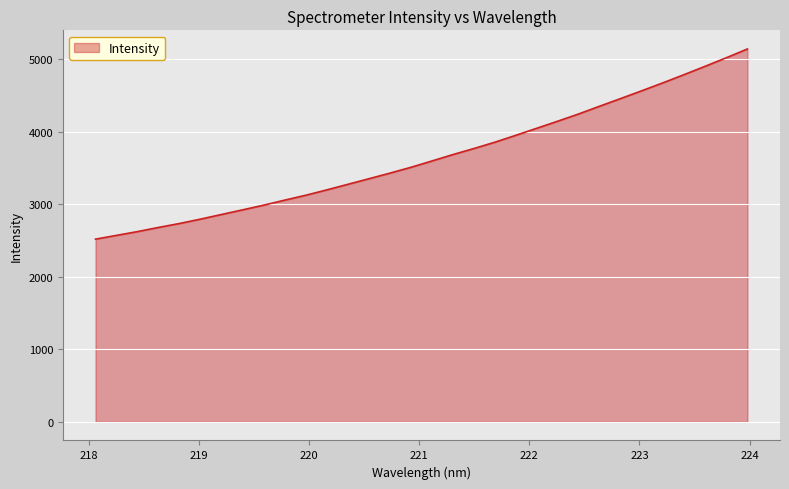

What is the difference between the maximum and minimum values?

2620.8